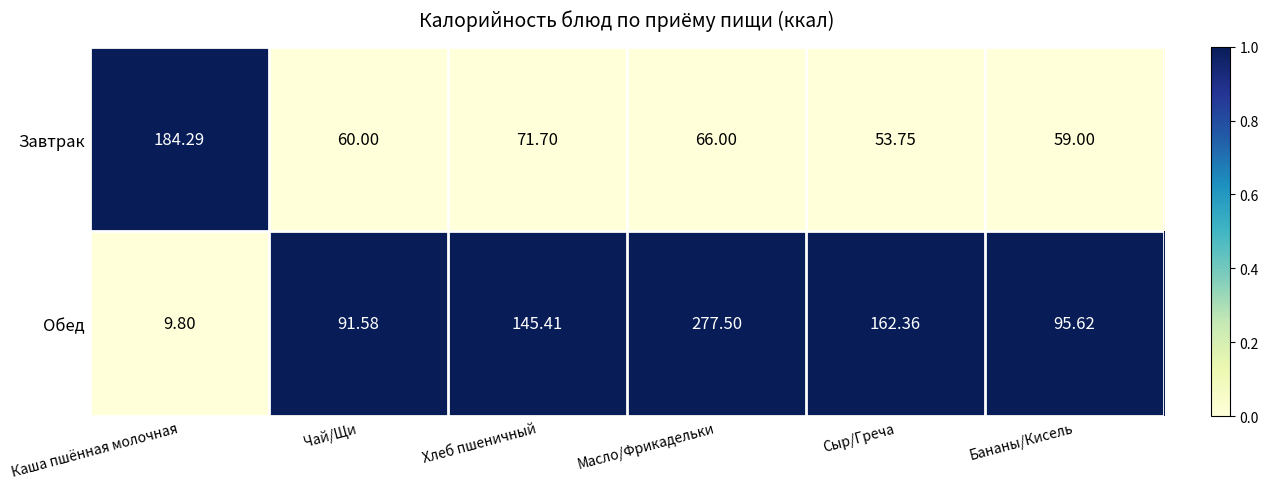

At which label does Завтрак reach its minimum?

Сыр/Греча